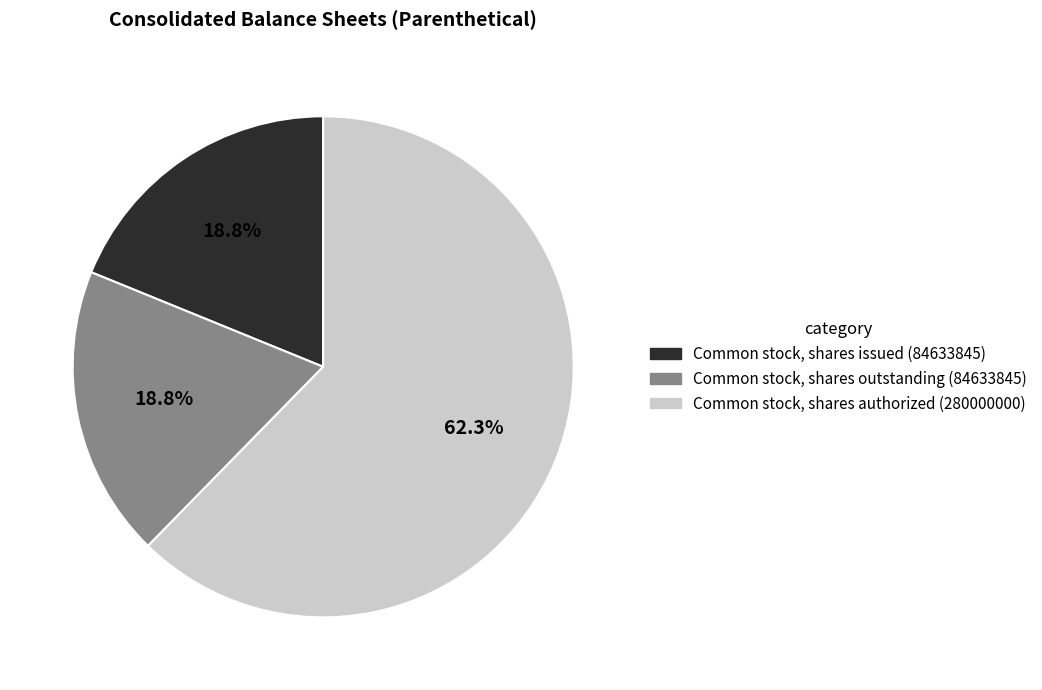

Is there a majority slice in this chart?

Yes